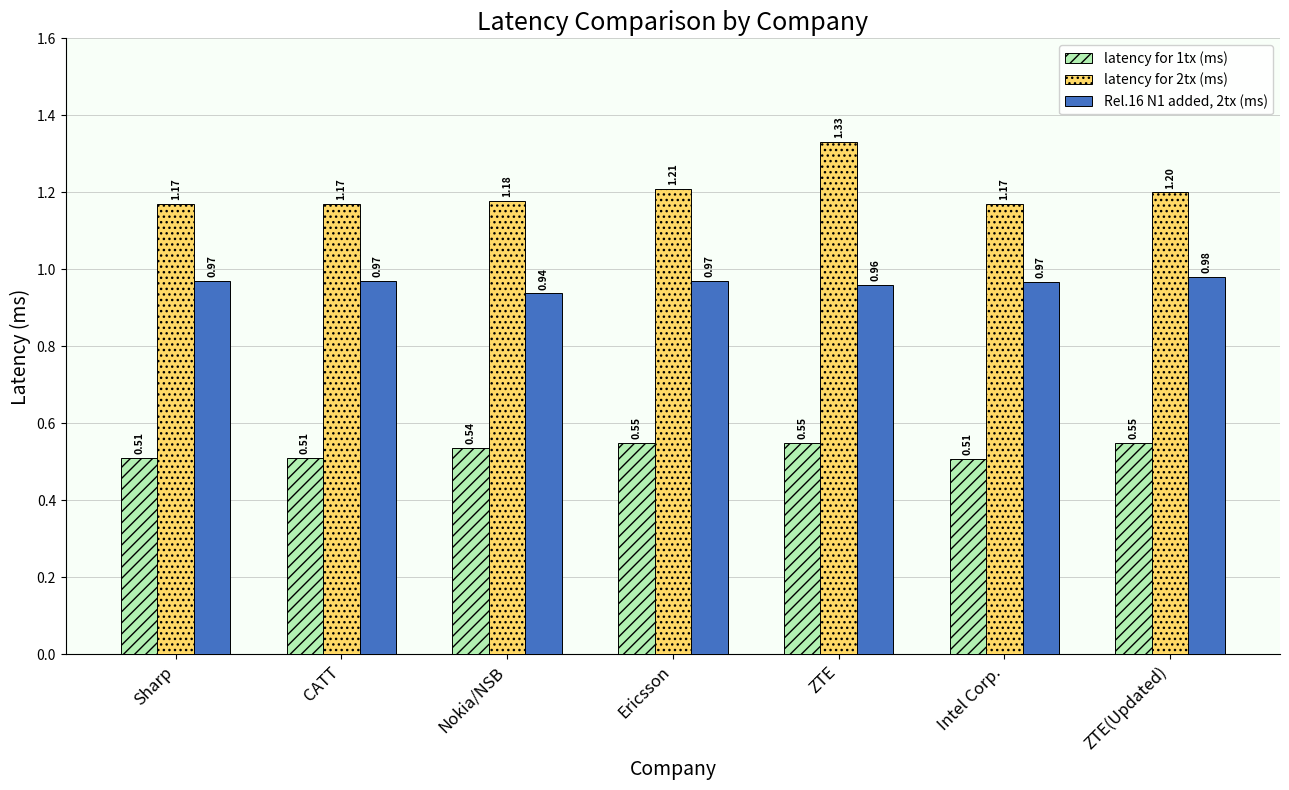

Which series has the largest range (max minus min)?

latency for 2tx (ms)